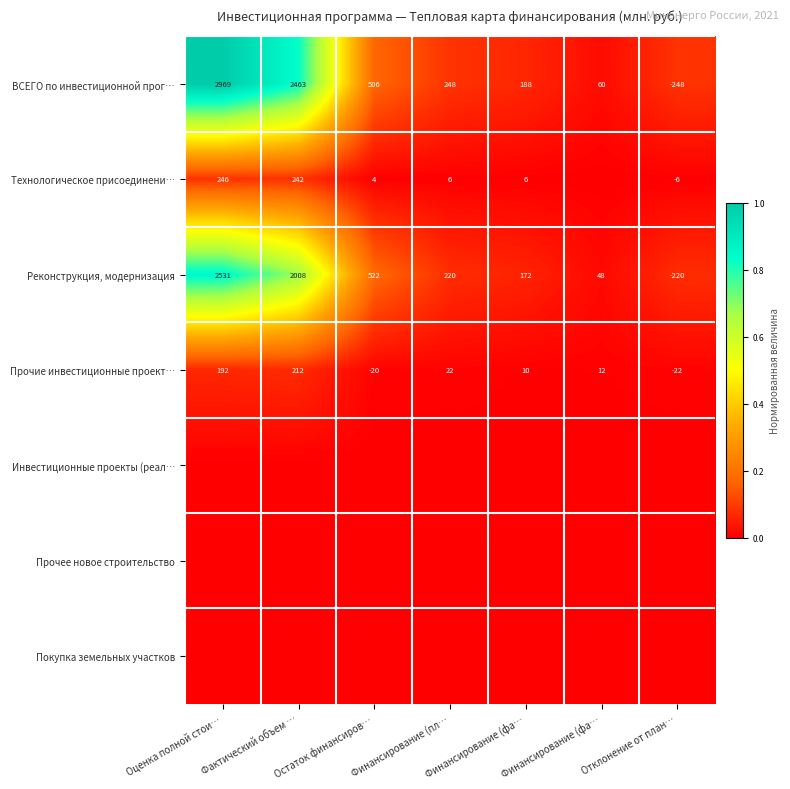

Which category has the highest value in the Технологическое присоединени… series?

Оценка полной стои…